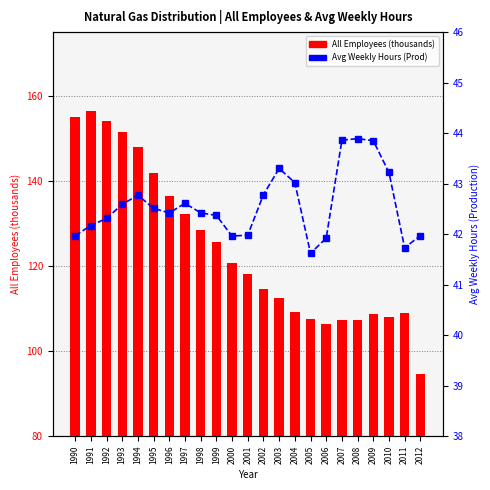

What is the sum of all Avg Weekly Hours (Prod) values?

979.2